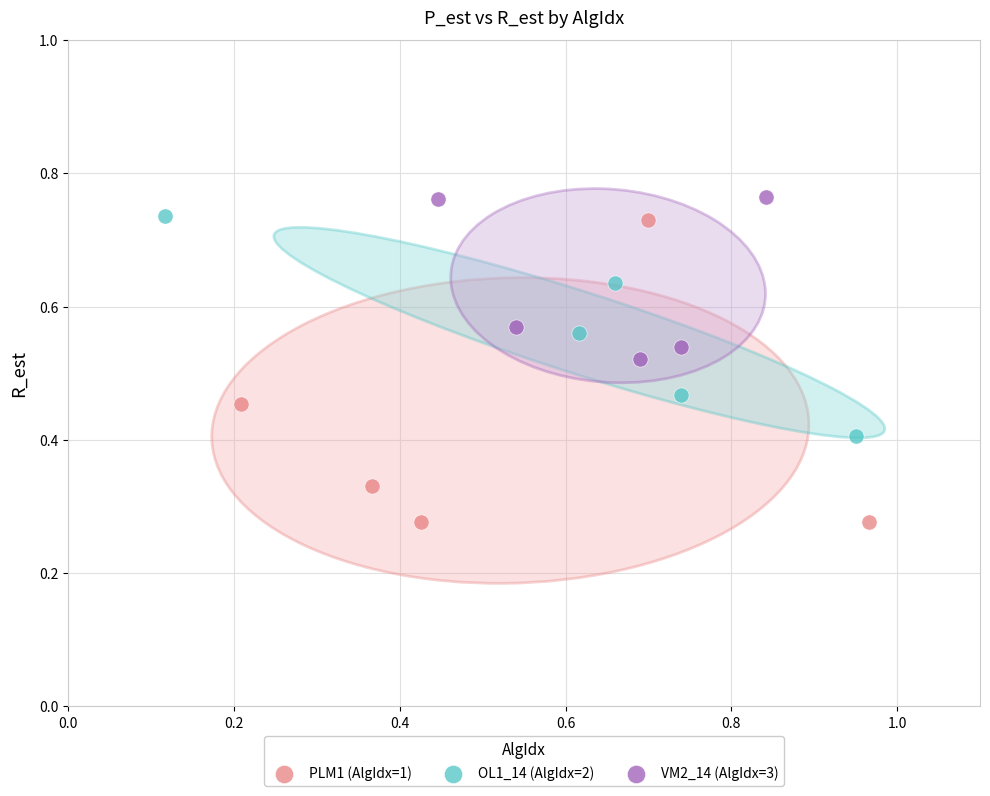

Which series contains the lowest Y value?

PLM1 (AlgIdx=1)